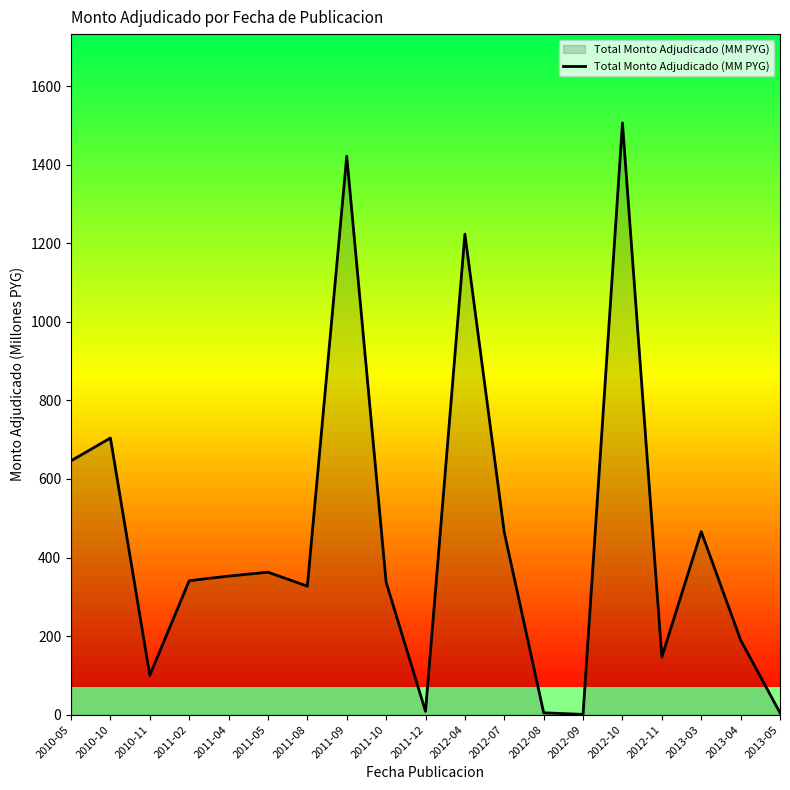

Is it true that the value at 2012-11 is 146.8?

True